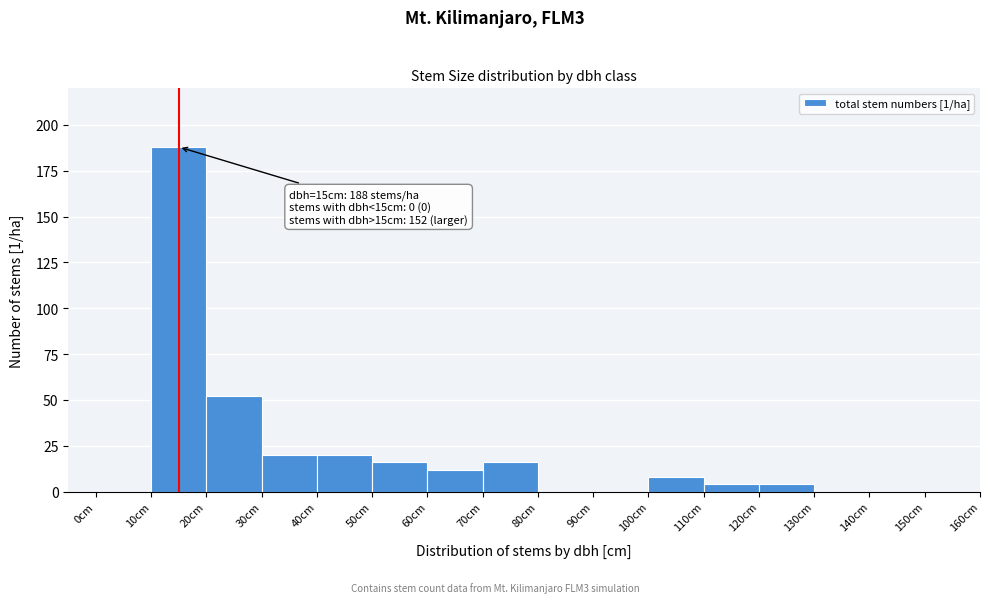

Which range on the x-axis has the tallest bar?

10 to 20